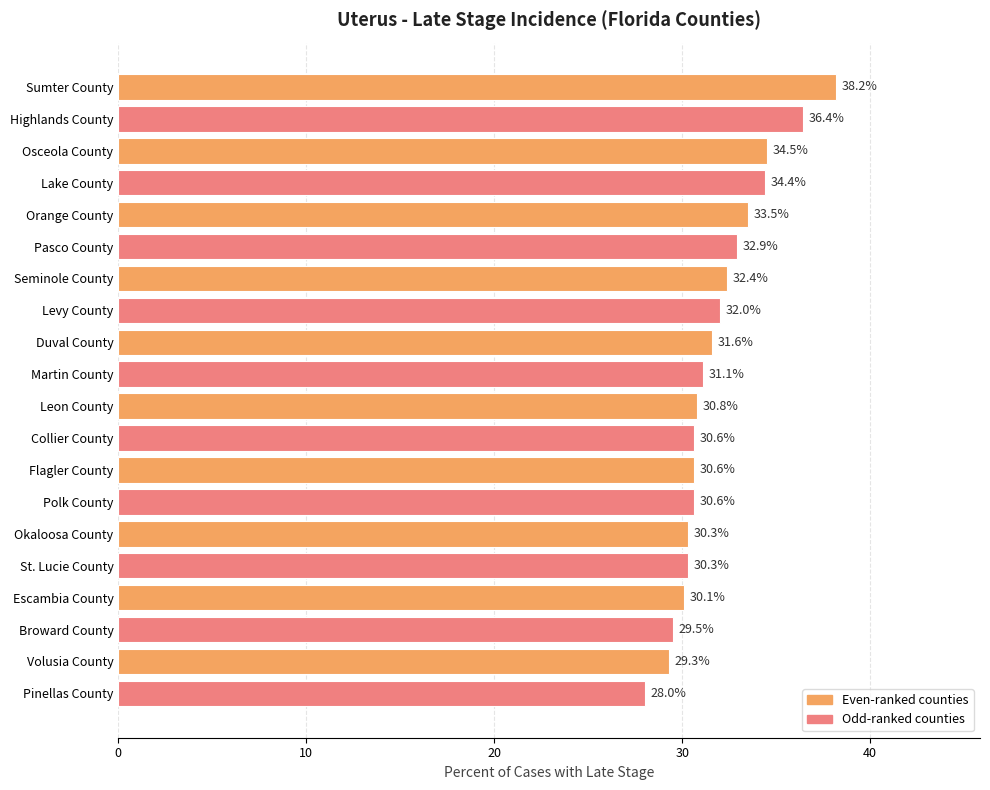

Reading top to bottom, extract all data points from this chart.

38.2	36.4	34.5	34.4	33.5	32.9	32.4	32.0	31.6	31.1	30.8	30.6	30.6	30.6	30.3	30.3	30.1	29.5	29.3	28.0